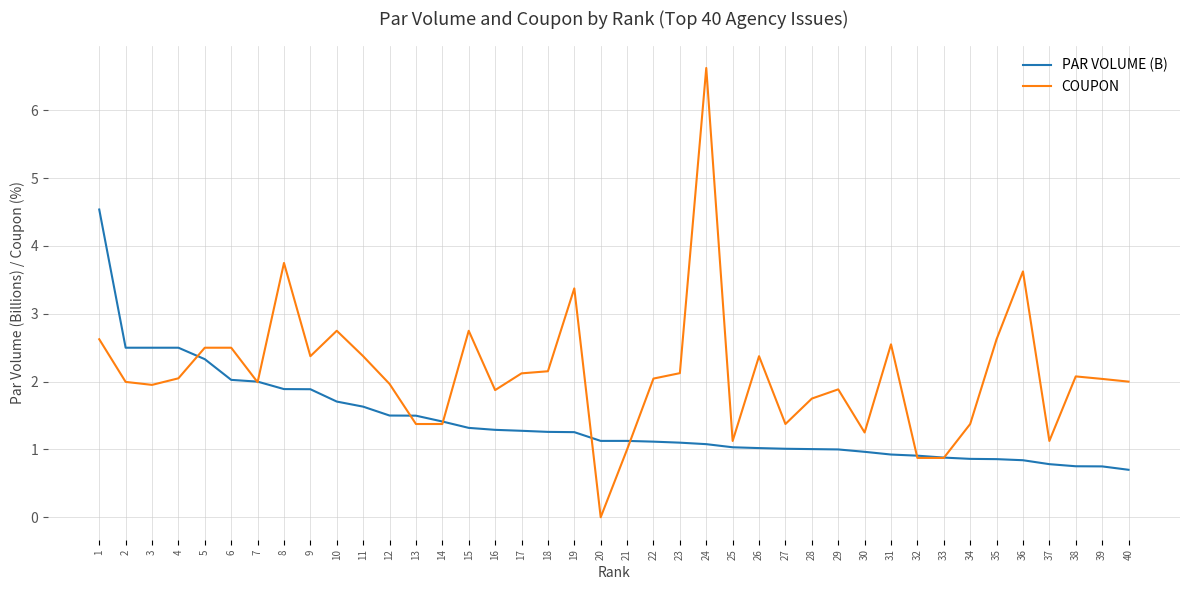

What is the sum of all COUPON values?

84.6